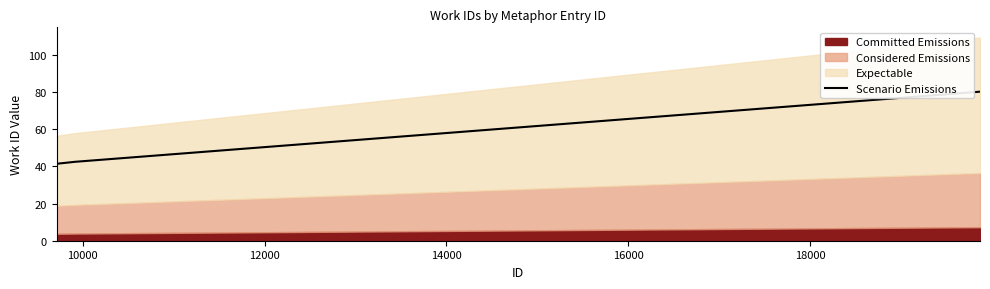

What is the highest value of the Scenario Emissions series?

80.3